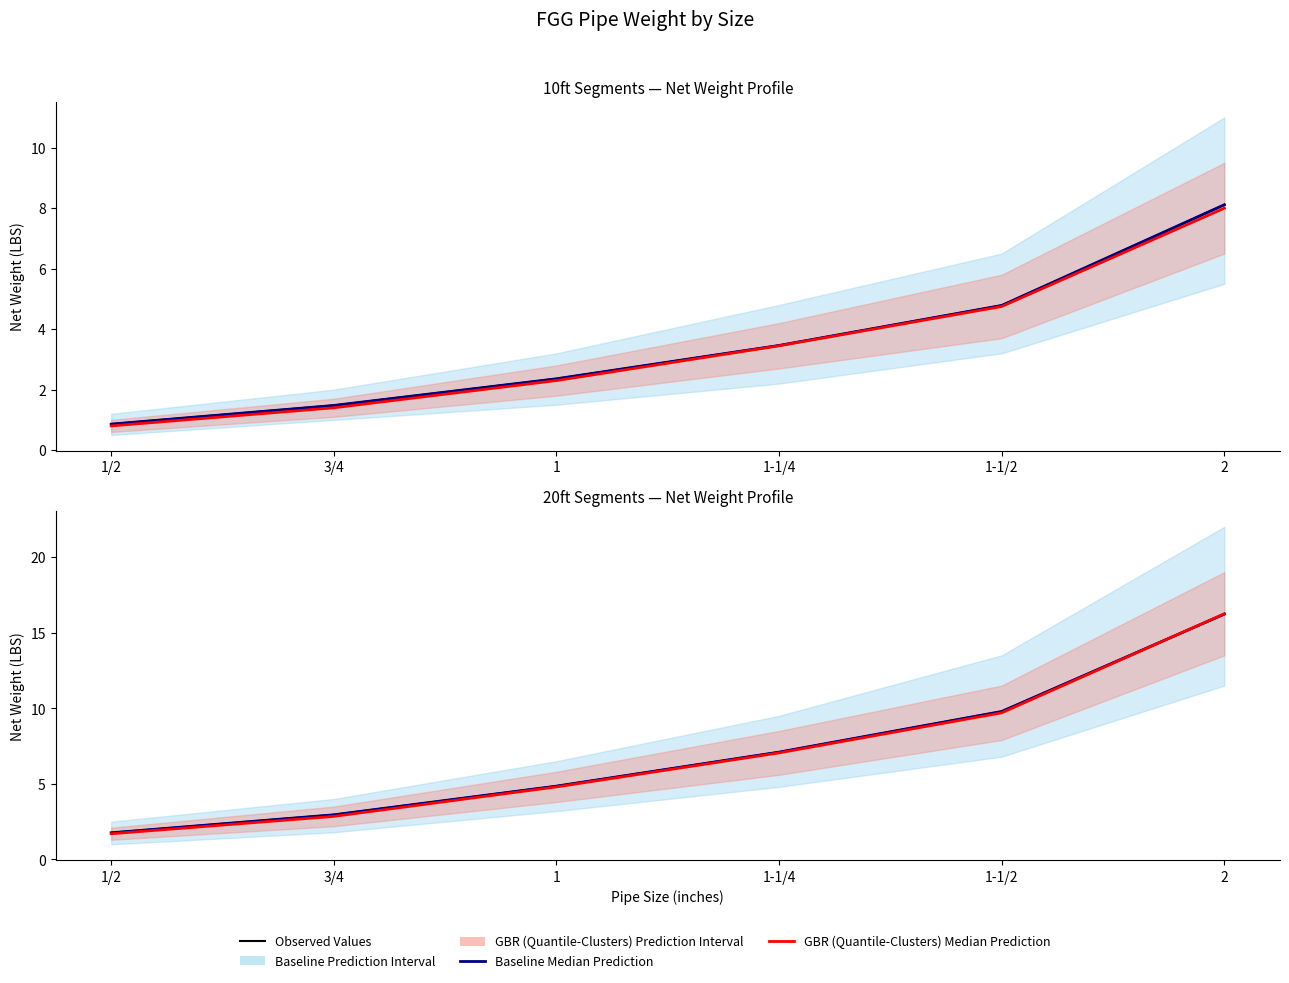

Which has a higher value, 1-1/2 or 1?

1-1/2